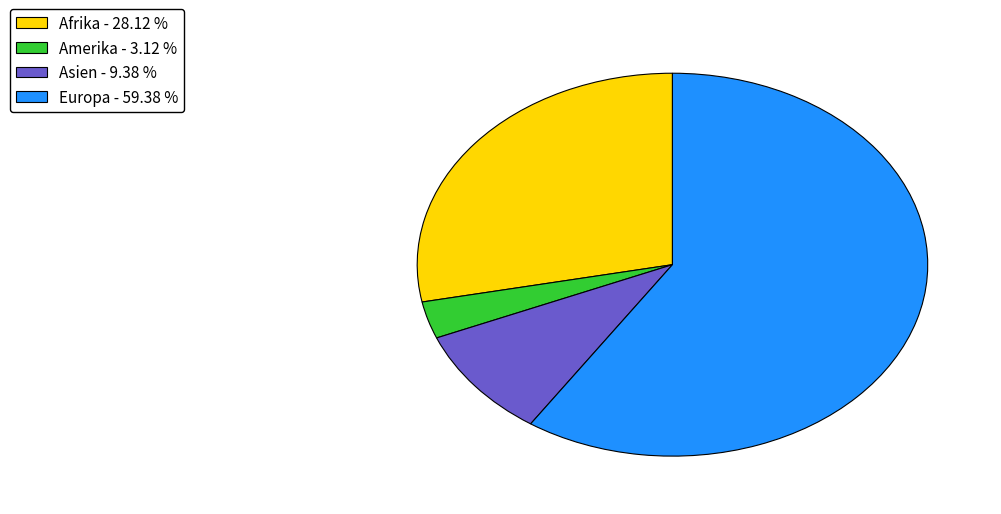

Is there a majority slice in this chart?

Yes